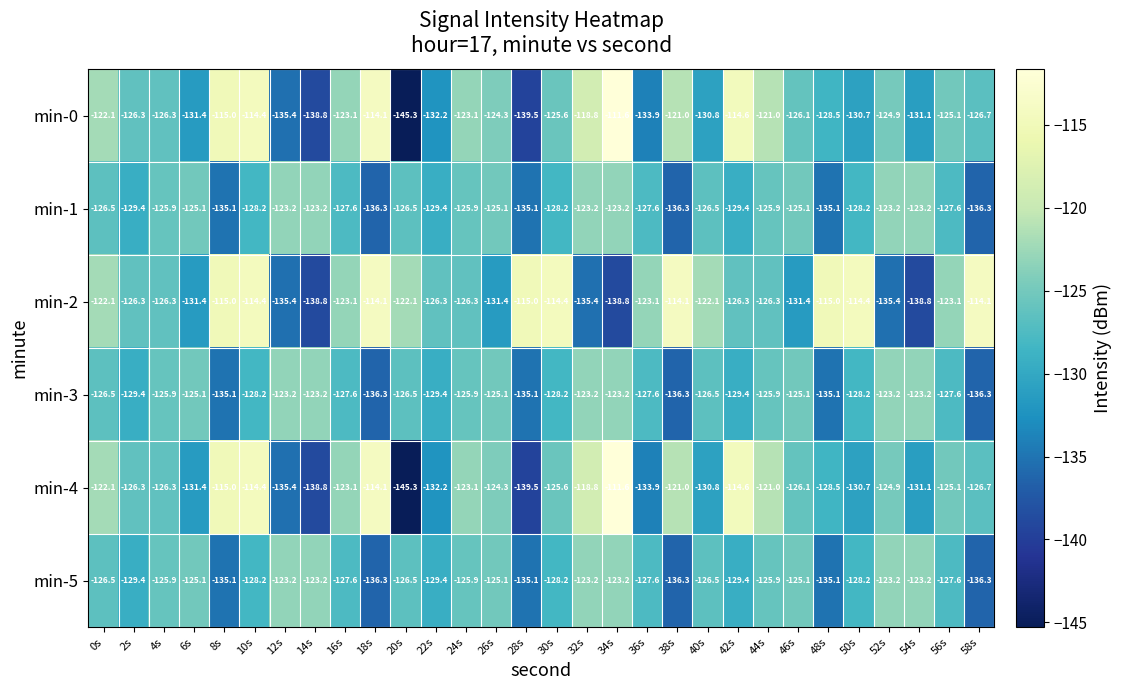

What is the difference between the highest and lowest values at 18s?

22.2